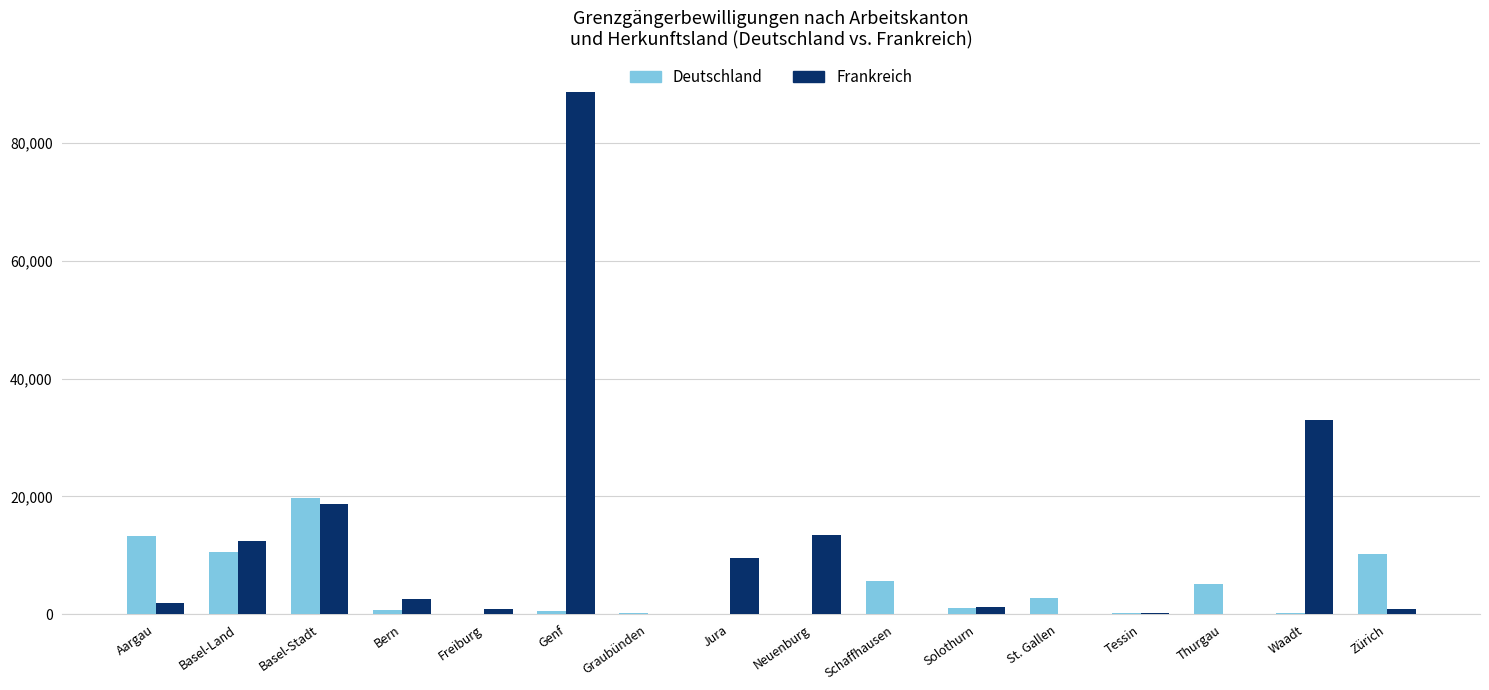

At which category is the sum across all series the highest?

Genf